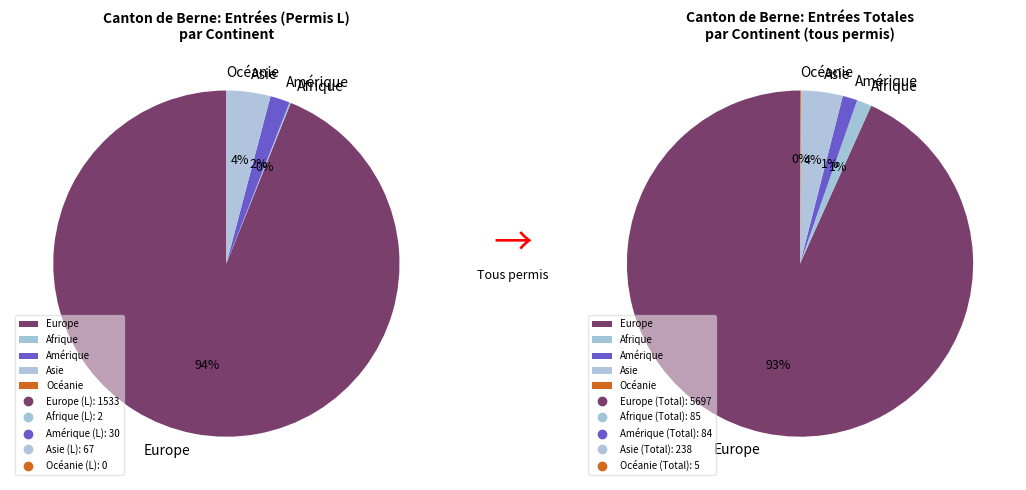

The Asie slice represents 1% of the pie. True or false?

False